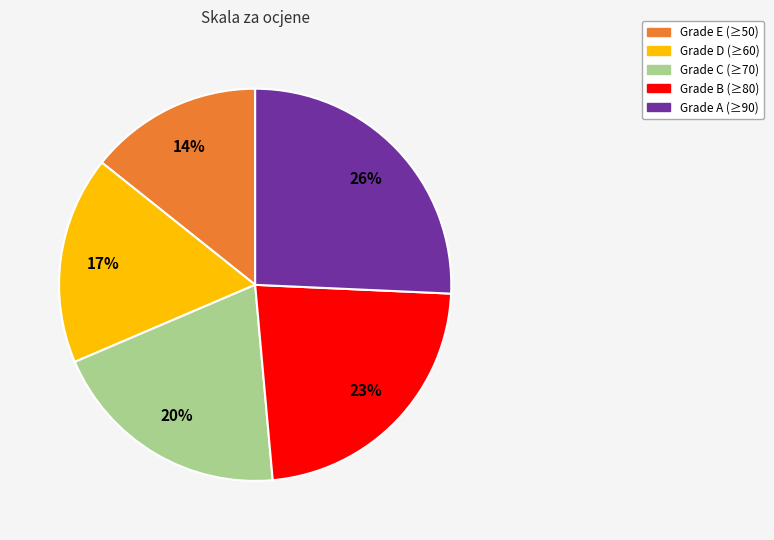

Count the number of slices in the pie.

5